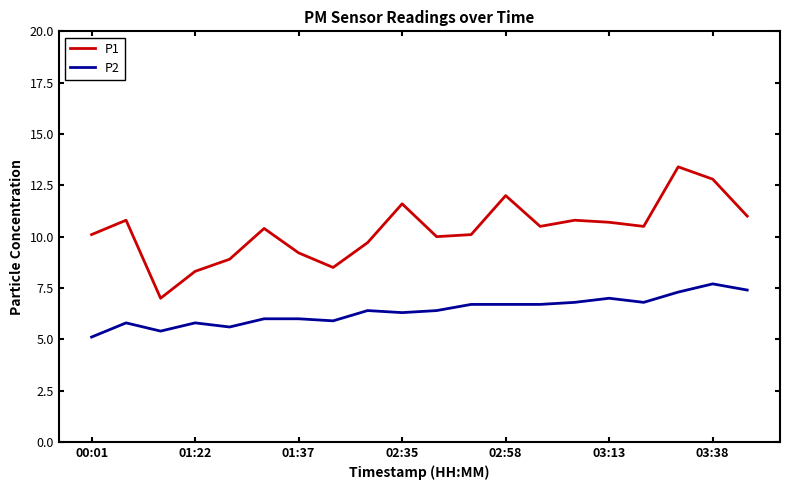

Which series has the widest spread of values?

P1